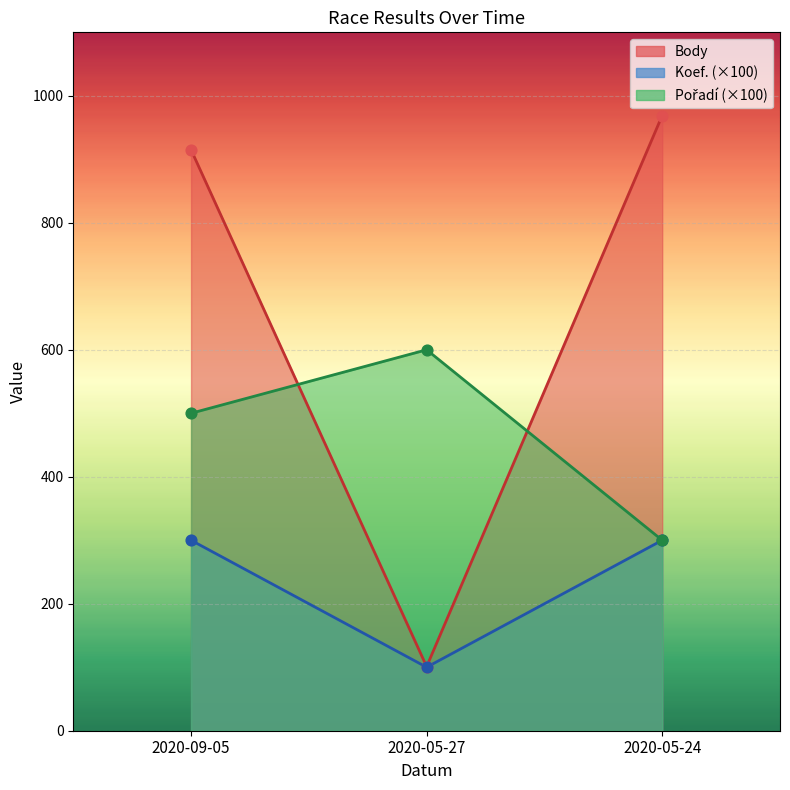

Which series contains the lowest Y value?

Koef.